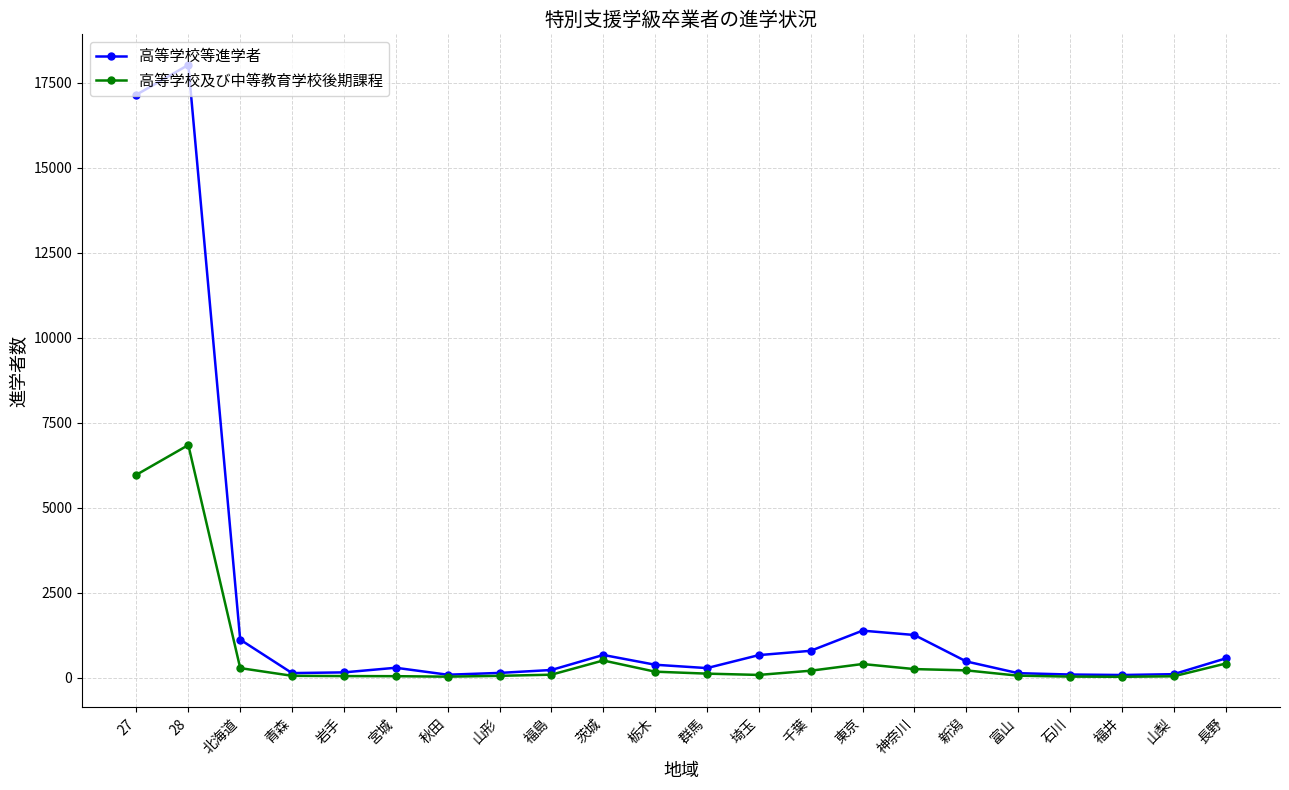

Which series has the widest spread of values?

高等学校等進学者